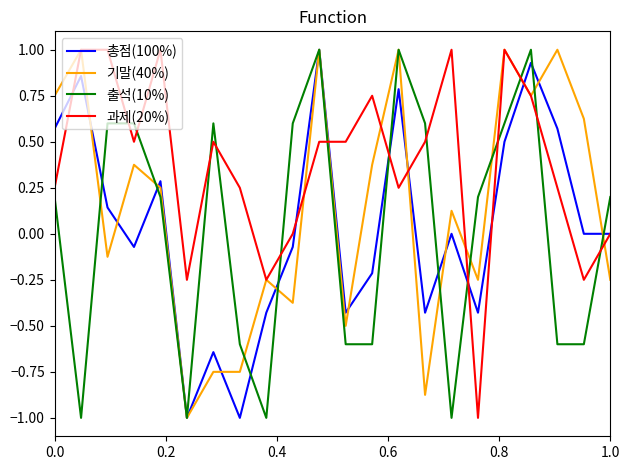

What is the maximum value shown in the chart?

1.0